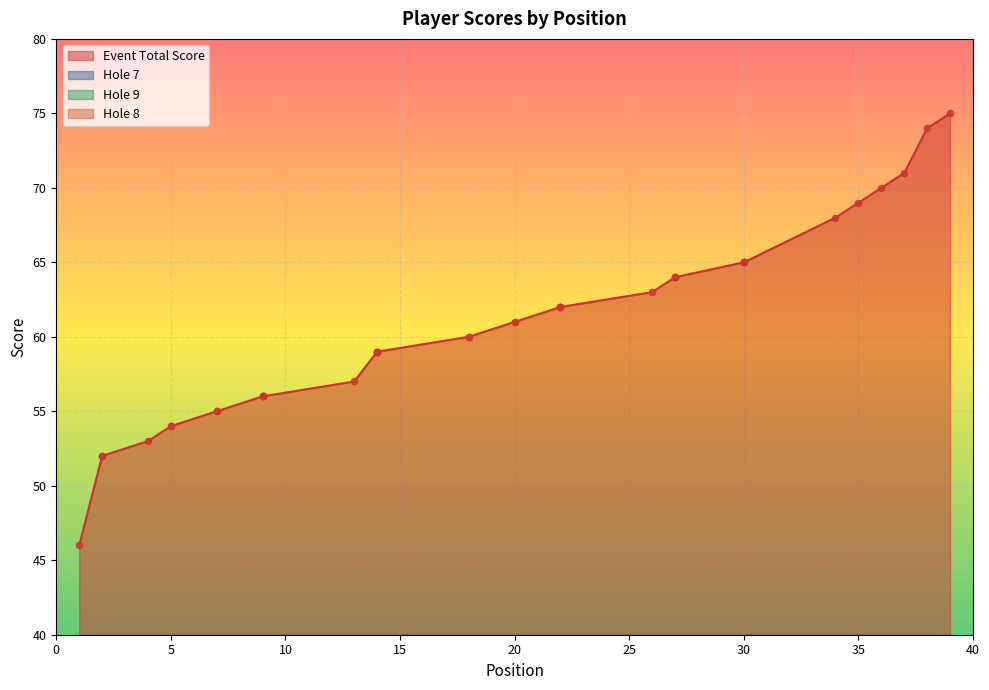

Which series contains the highest Y value?

event_total_score